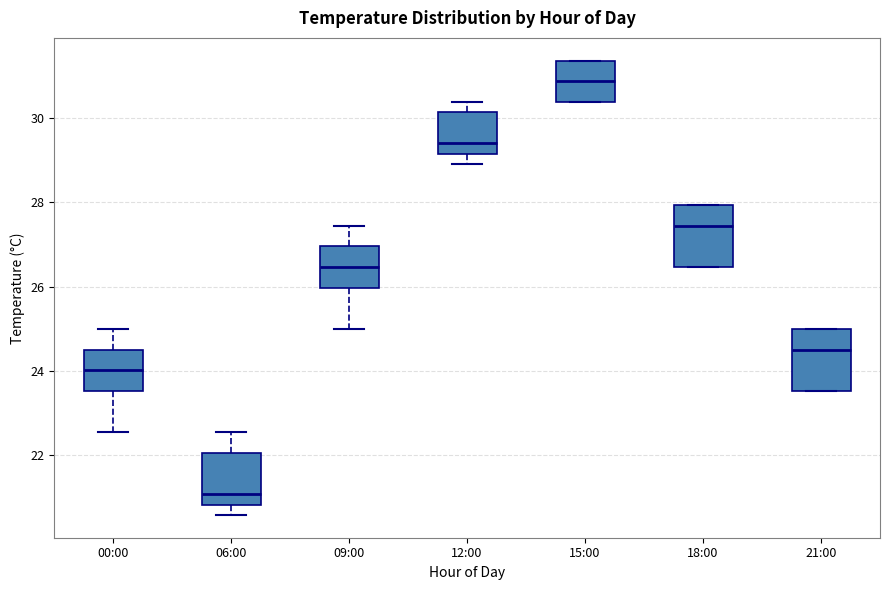

Reading left to right, transcribe this box plot: for each box, give where its median line is, the range the box spans, and where its two whiskers end, as read against the y-axis. The values are not printed on the chart, so give them approximately, as read against the axis.

00:00: median 24.0, box 23.6 to 24.6, whiskers 22.6 to 25.0
06:00: median 21.0, box 20.8 to 22.0, whiskers 20.6 to 22.6
09:00: median 26.4, box 26.0 to 27.0, whiskers 25.0 to 27.4
12:00: median 29.4, box 29.2 to 30.2, whiskers 29.0 to 30.4
15:00: median 30.8, box 30.4 to 31.4, whiskers 30.4 to 31.4
18:00: median 27.4, box 26.4 to 28.0, whiskers 26.4 to 28.0
21:00: median 24.6, box 23.6 to 25.0, whiskers 23.6 to 25.0